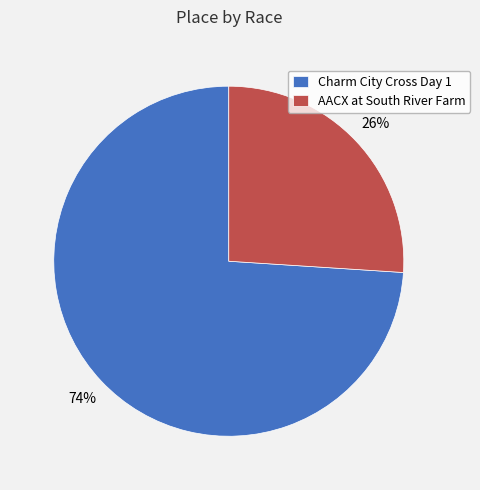

Which category has the biggest portion of the pie?

Charm City Cross Day 1